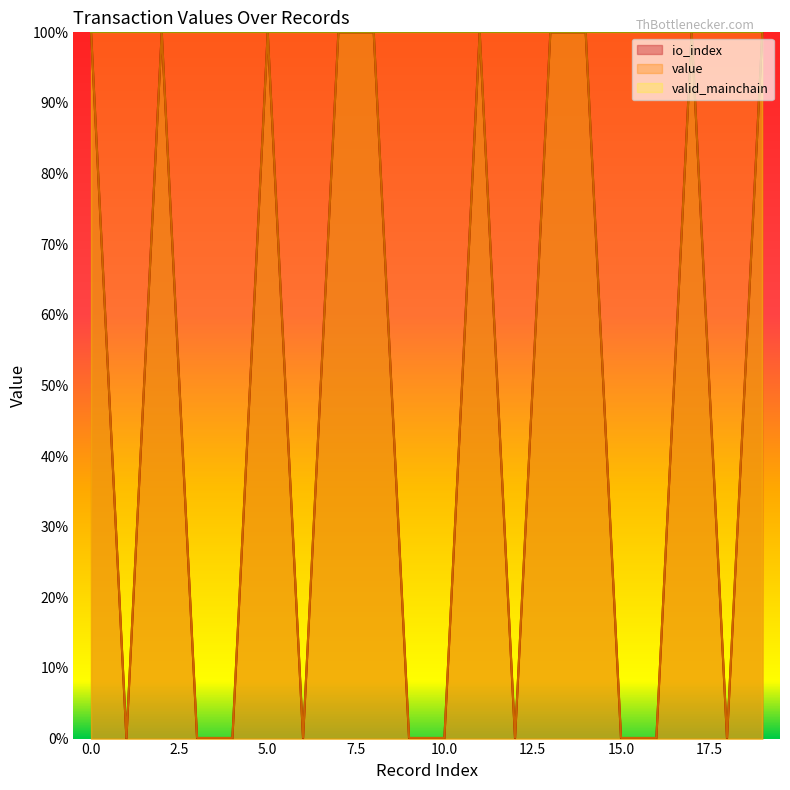

Is the value of value at 18 greater than the value of io_index at 6?

Yes